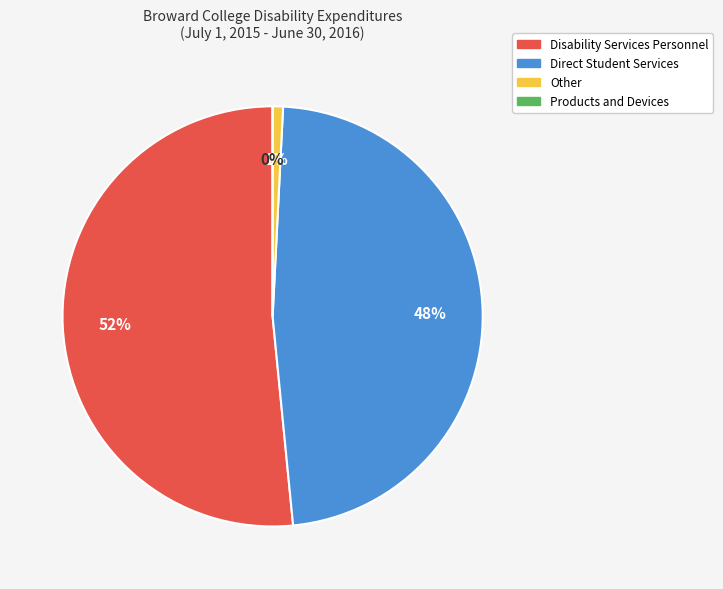

To the nearest percent, what is the difference between the Disability Services Personnel and Products and Devices slice percentages?

52%